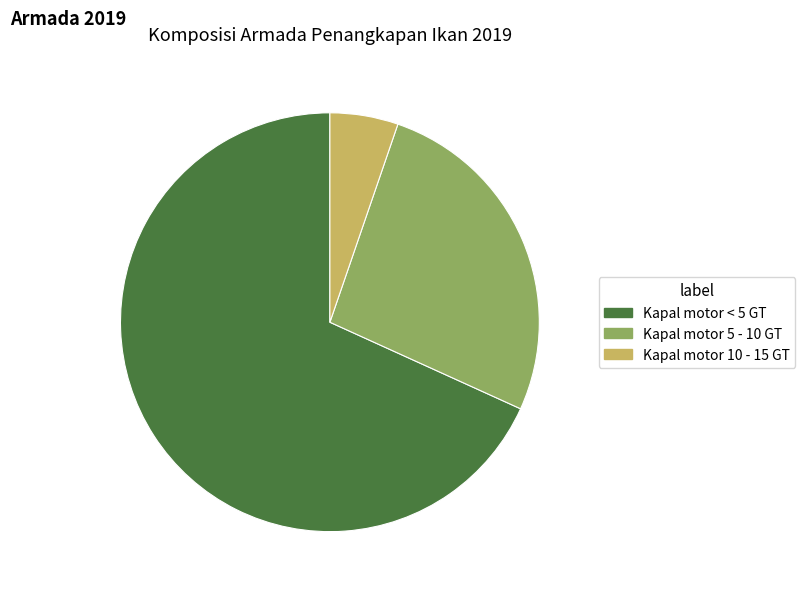

Combined, do Kapal motor 10 - 15 GT and Kapal motor < 5 GT account for over 50%?

Yes